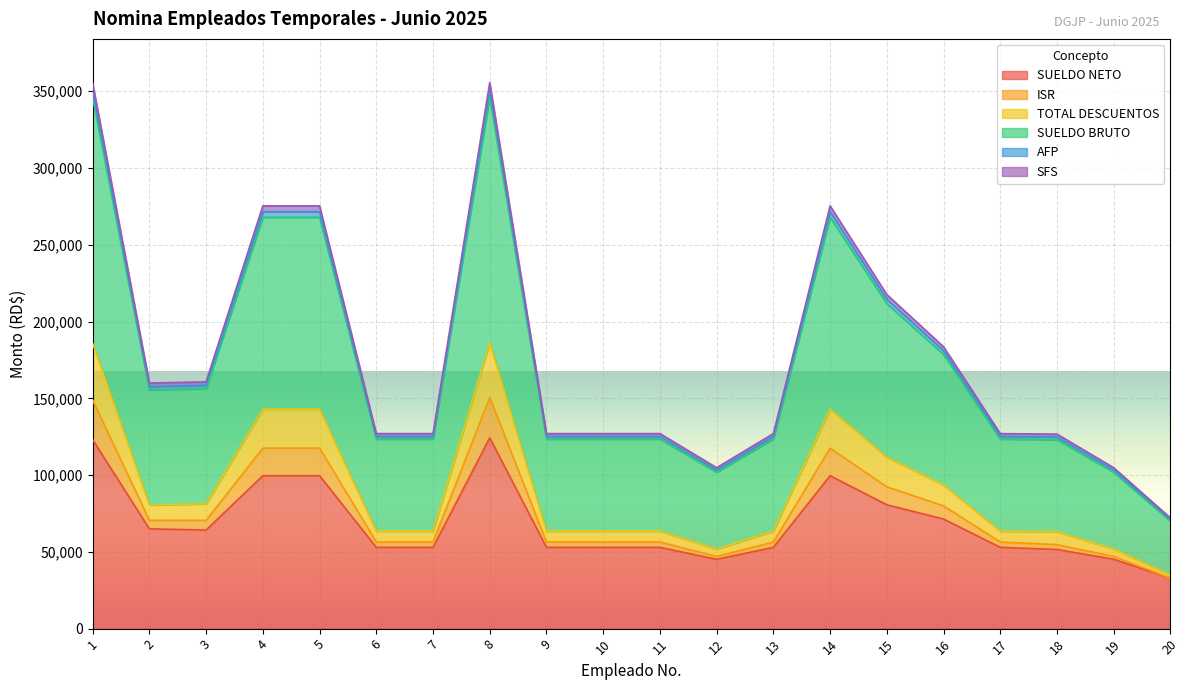

What is the lowest value of the SUELDO NETO series?

32906.5